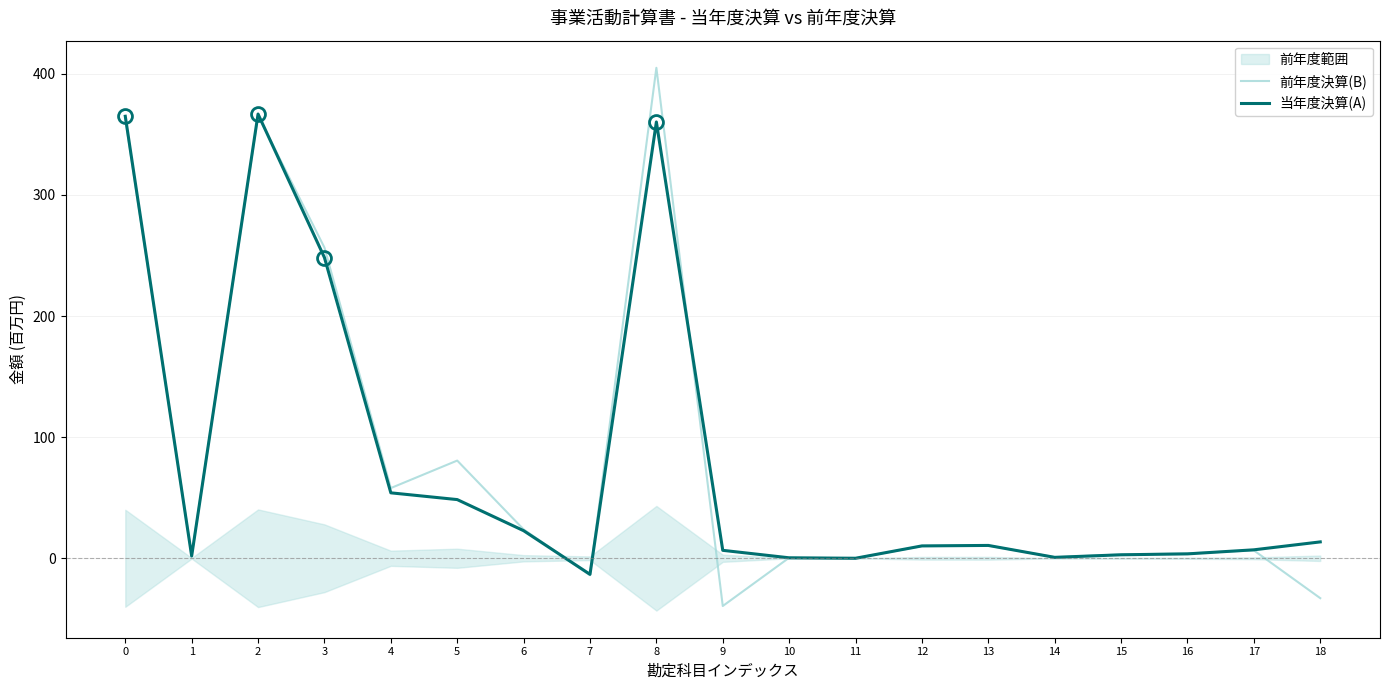

What is the highest value of the 当年度決算(A) series?

366.8